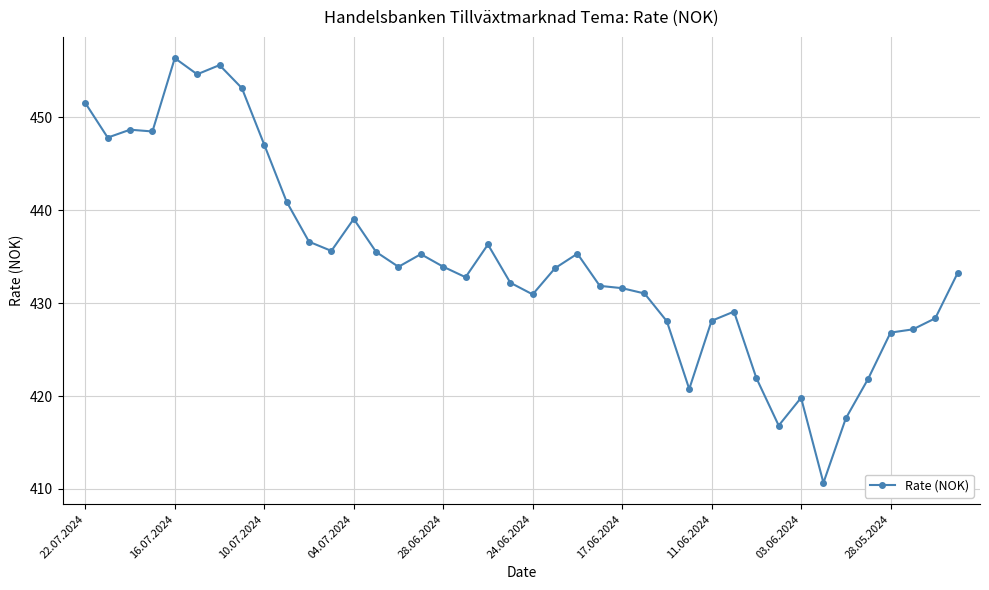

Count the number of categories in the chart.

40